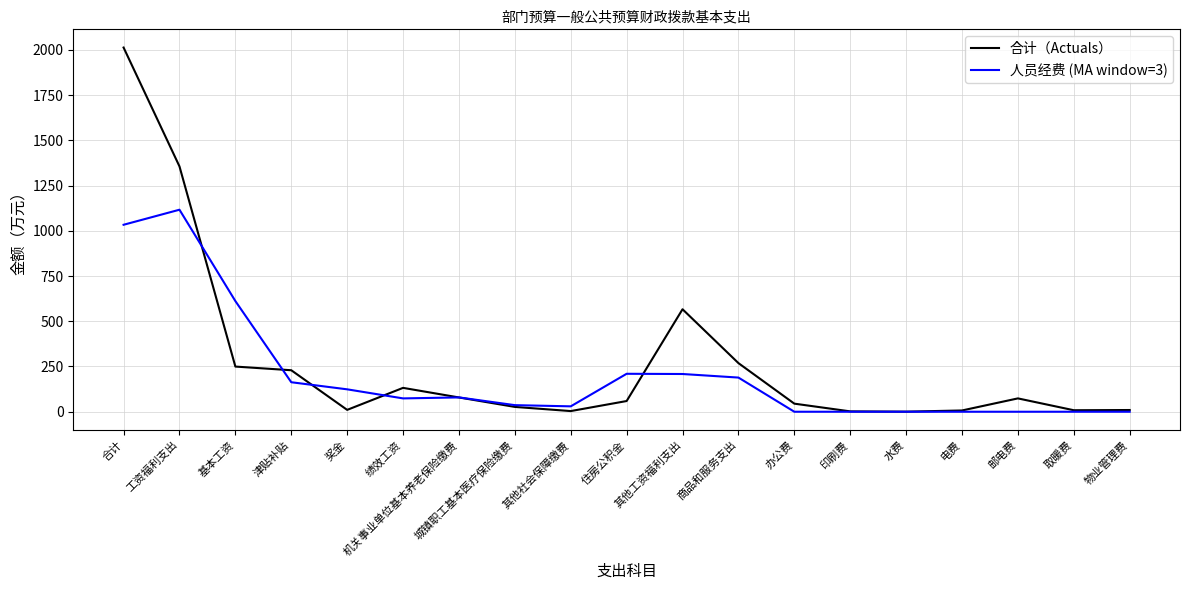

Which series has the widest spread of values?

合计（Actuals）